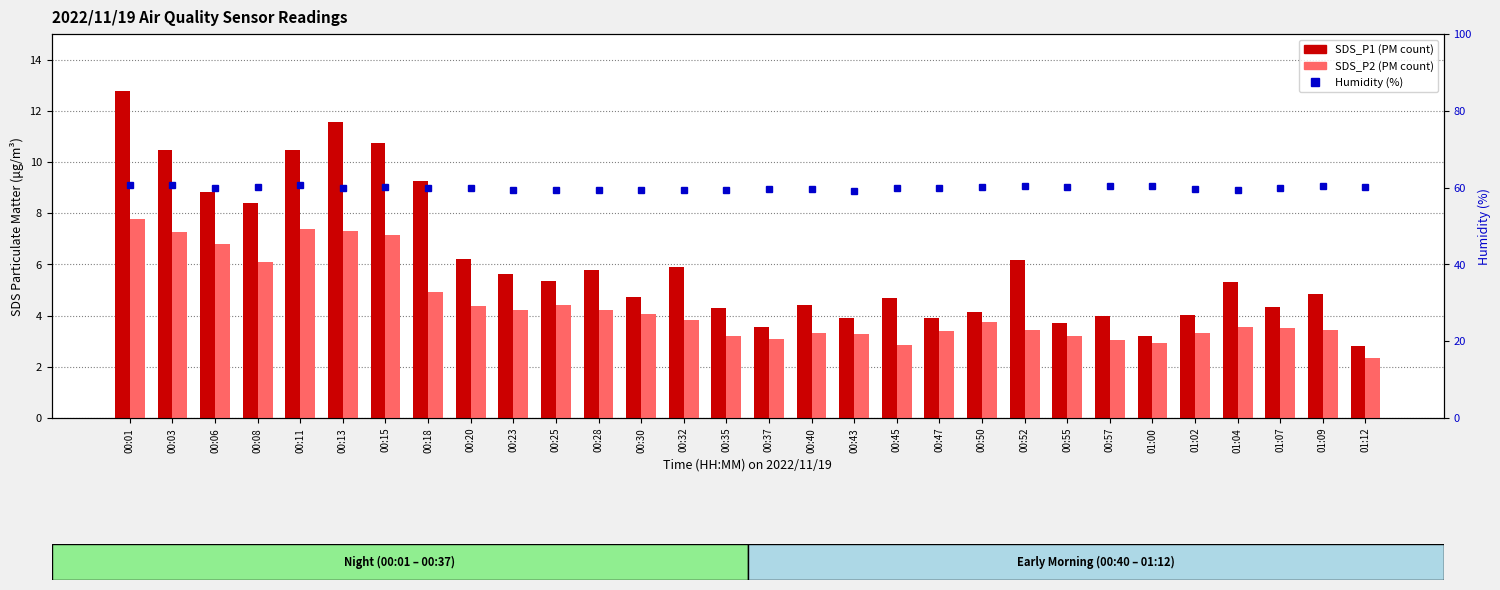

Rank the series at 00:30 from highest to lowest value.

Humidity (%), SDS_P1, SDS_P2